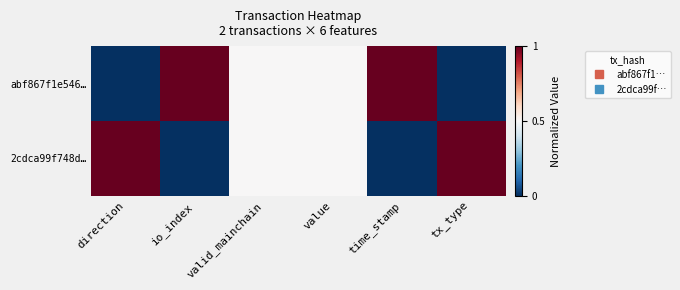

Reading right to left, what are all the values shown in this chart?

abf867f1e546…: tx_type=0.0	time_stamp=1.0	value=0.5	valid_mainchain=0.5	io_index=1.0	direction=0.0
2cdca99f748d…: tx_type=1.0	time_stamp=0.0	value=0.5	valid_mainchain=0.5	io_index=0.0	direction=1.0